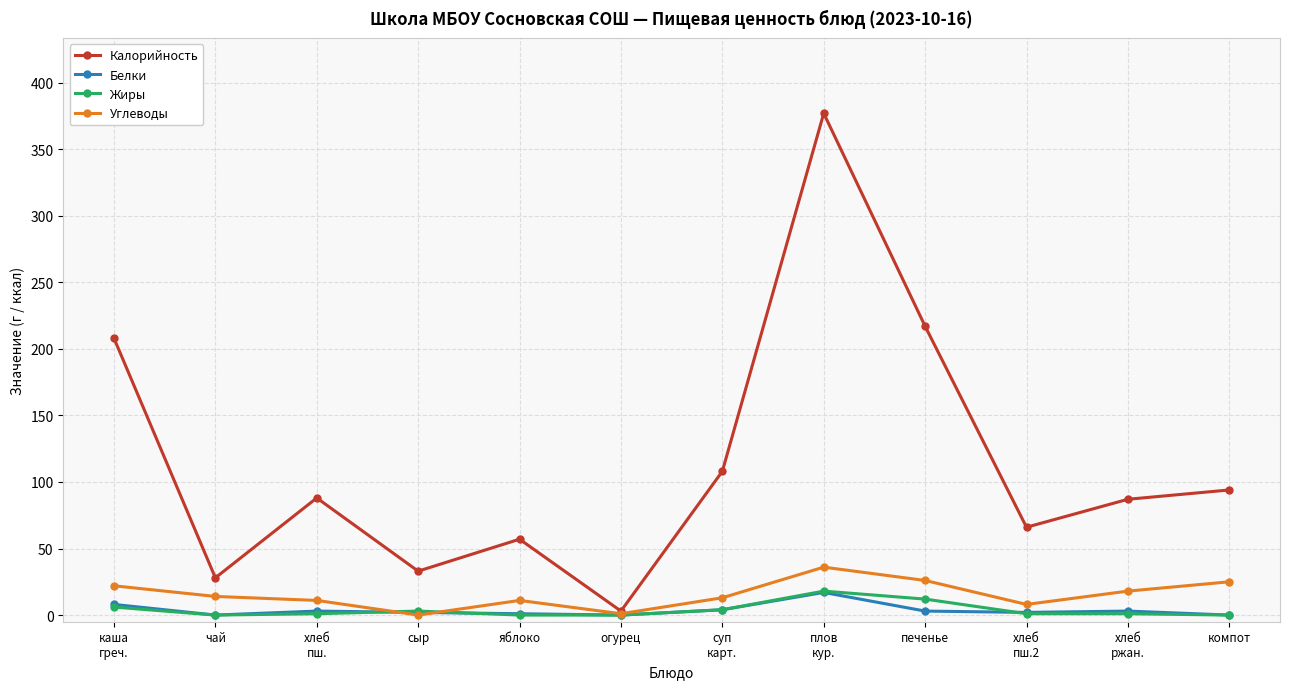

What are all the series names shown in the legend?

Калорийность, Белки, Жиры, Углеводы